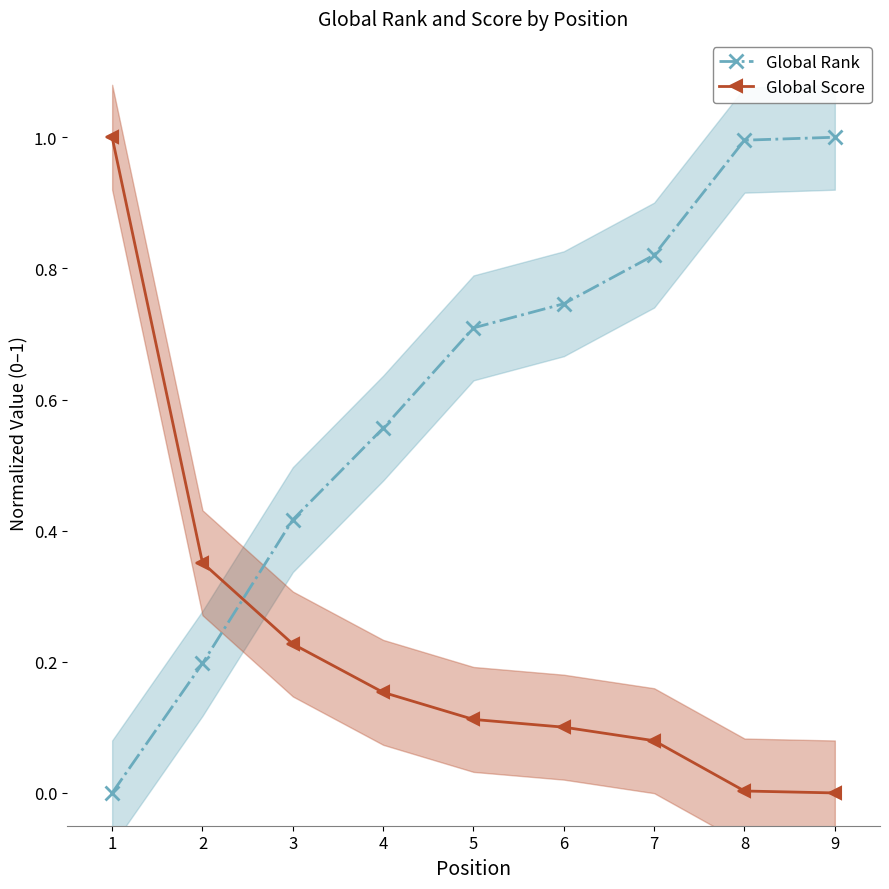

What is the sum of all Global Rank values?

5.4